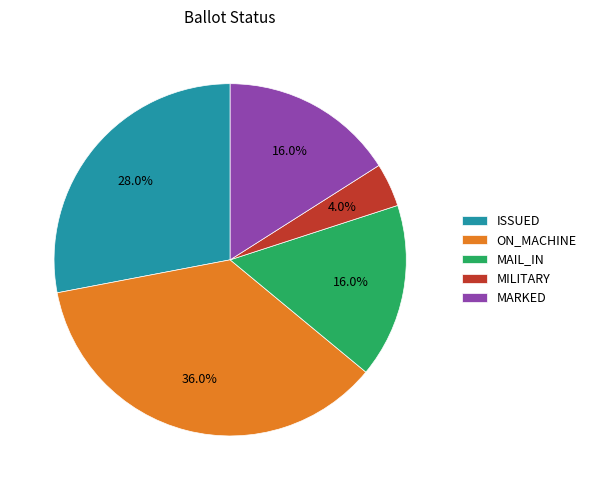

Does any single category account for the majority?

No